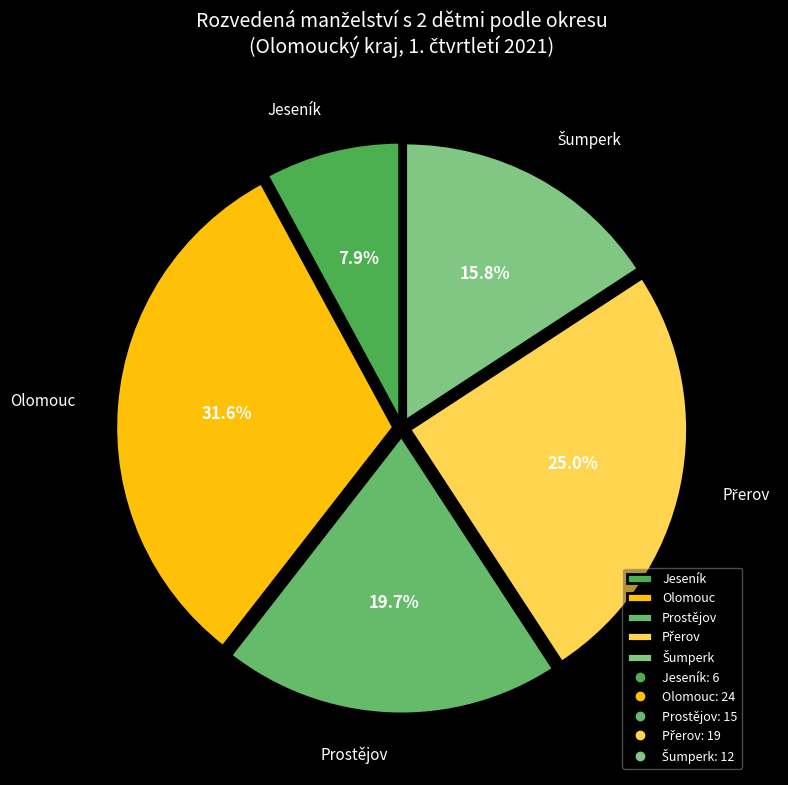

Is there any slice that represents more than half of the pie?

No